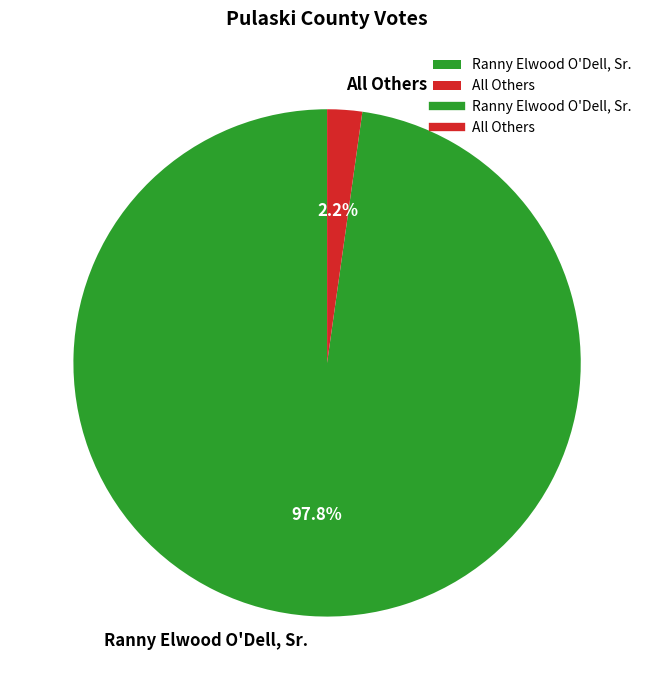

Which category accounts for the majority?

Ranny Elwood O'Dell, Sr.